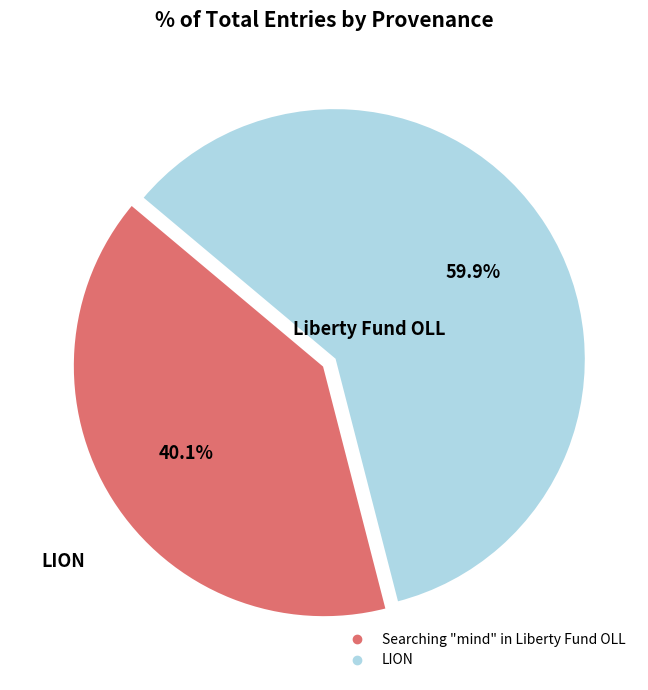

To the nearest percent, what is the combined percentage of LION and Searching "mind" in Liberty Fund OLL?

100%